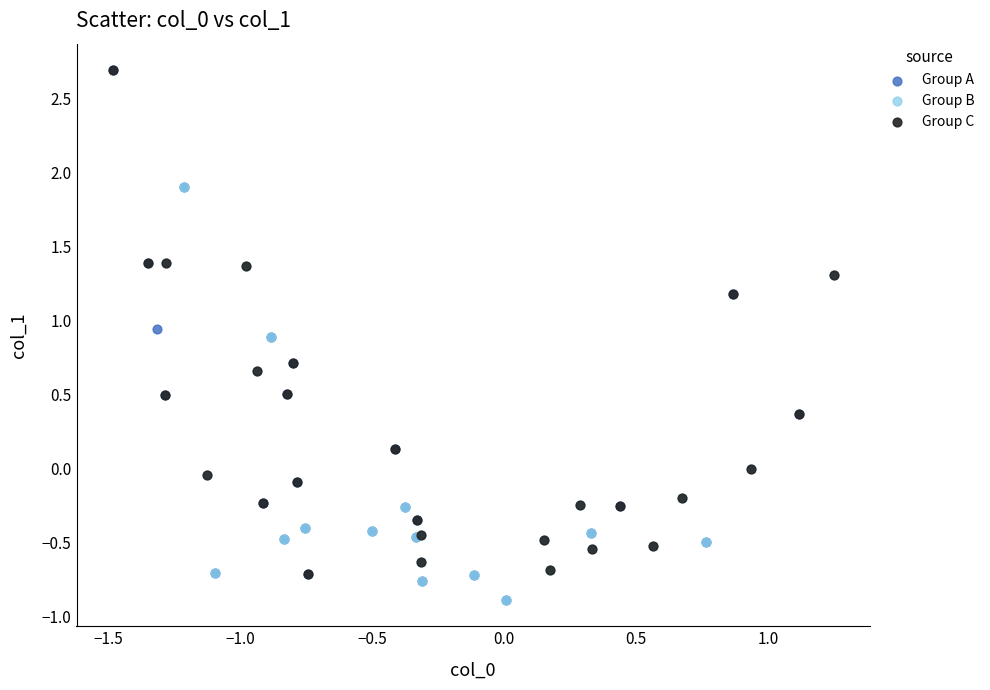

What are all the series names shown in the legend?

Group A, Group B, Group C